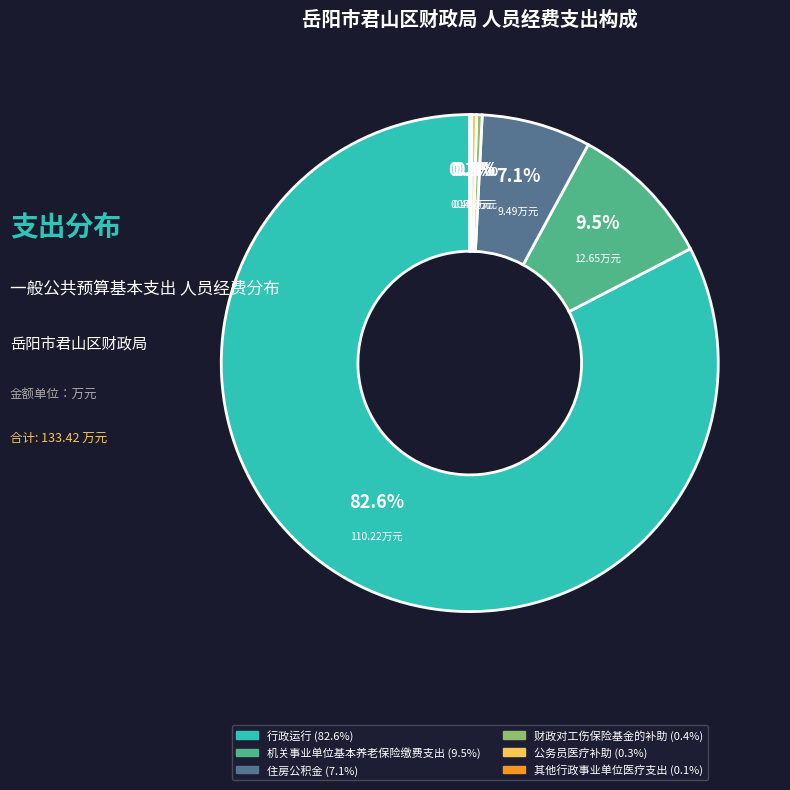

Does any single category account for the majority?

Yes